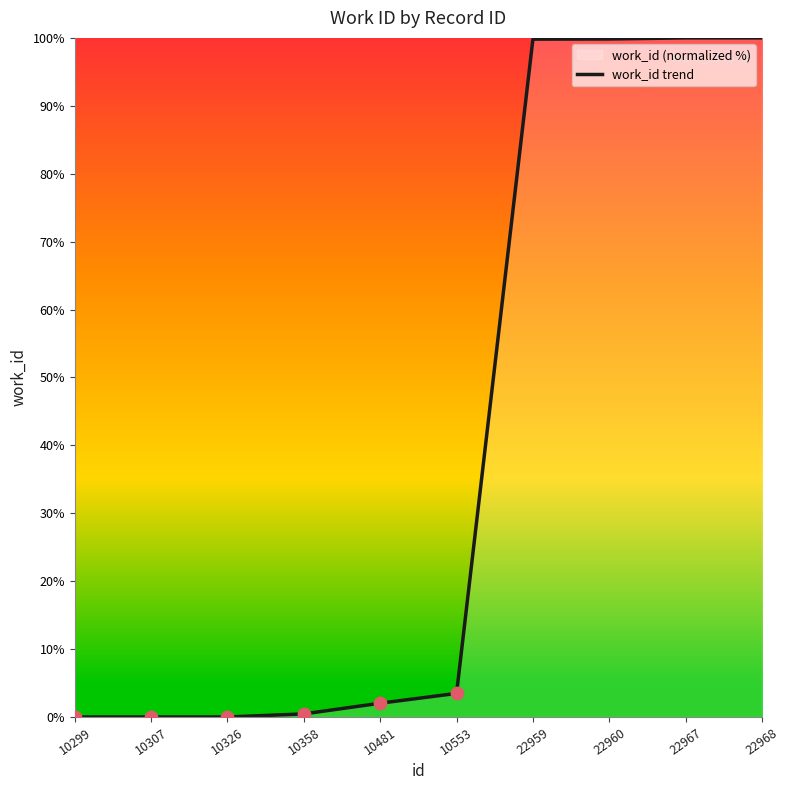

What is the change in value from 10326 to 10553?

+3.5